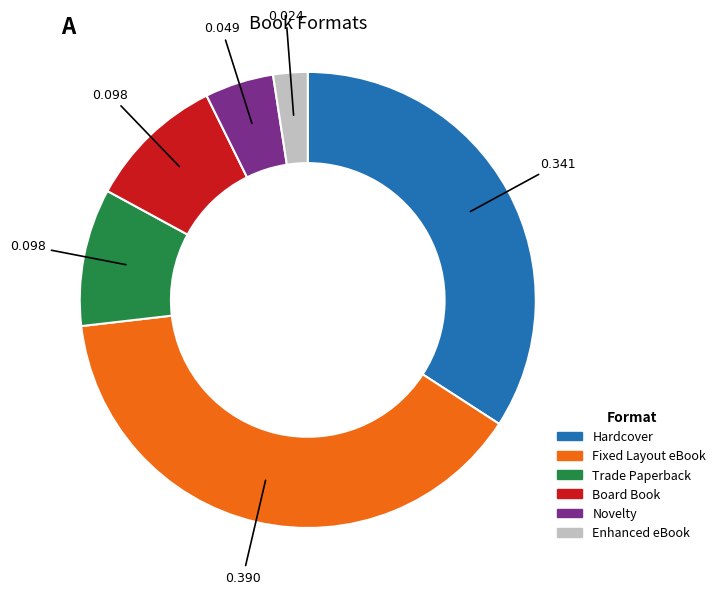

Combined, do Hardcover and Trade Paperback account for over 50%?

No